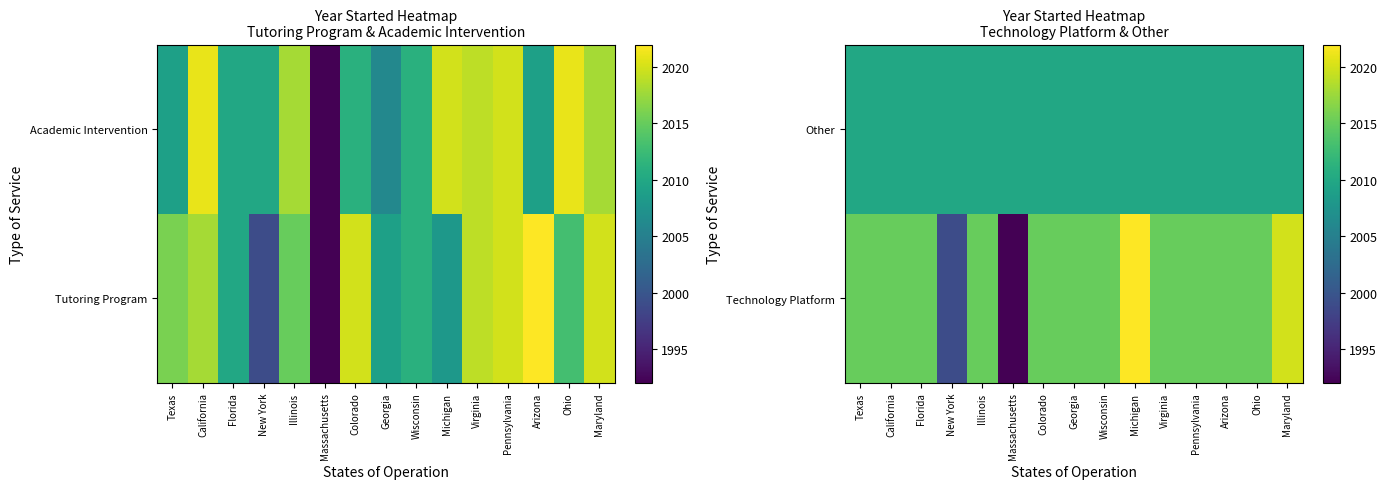

Which series changed the most between Florida and Illinois?

Technology Platform